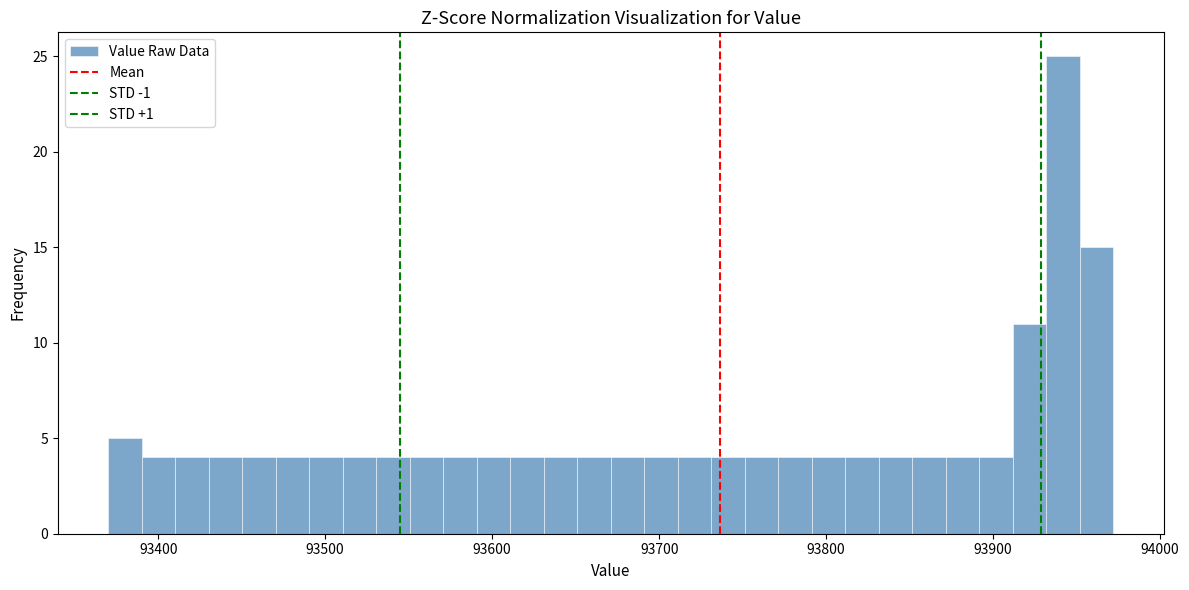

Read against the x-axis, roughly where is the centre of the tallest bar?

93940